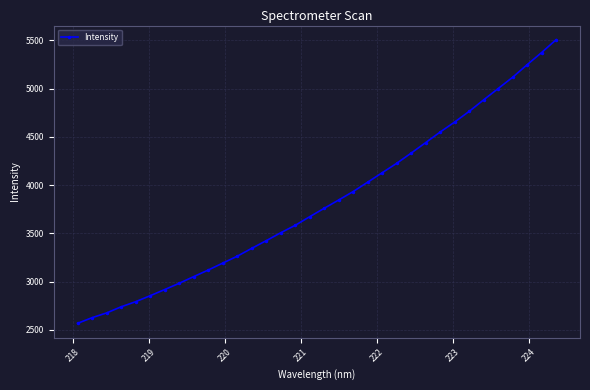

How many data points are above 3759?

17